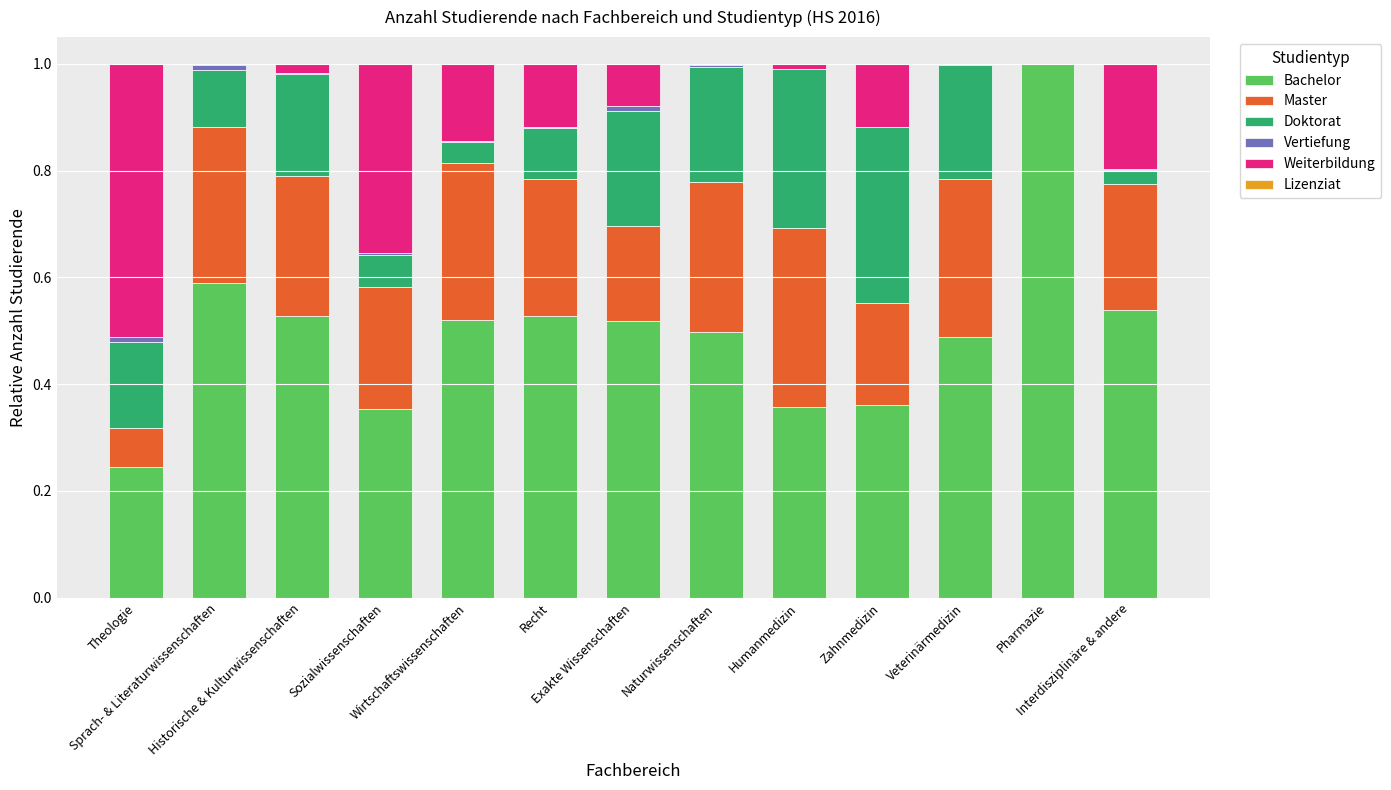

True or false: Bachelor has a value of 0.5 at Humanmedizin.

False